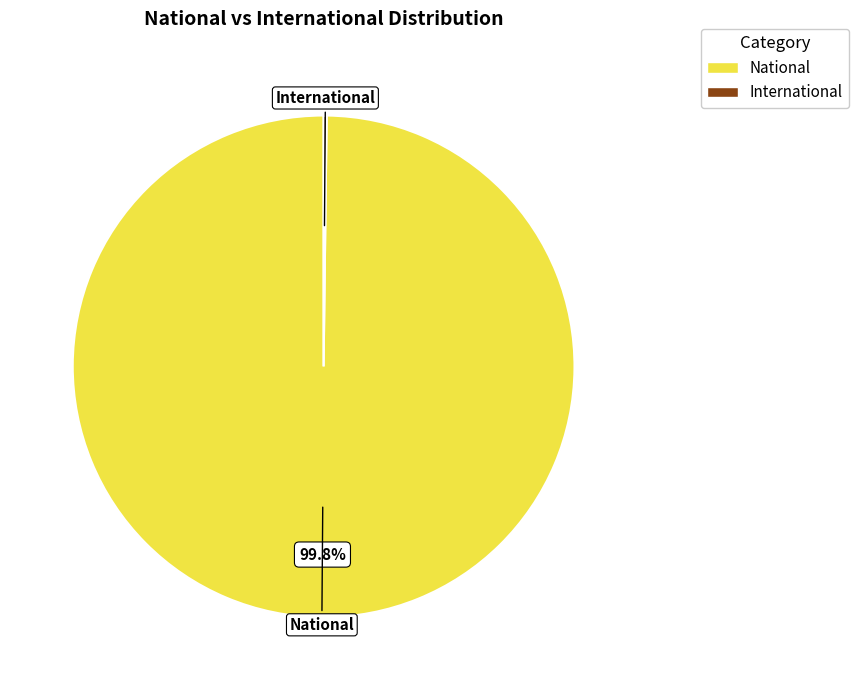

Is there any slice that represents more than half of the pie?

Yes